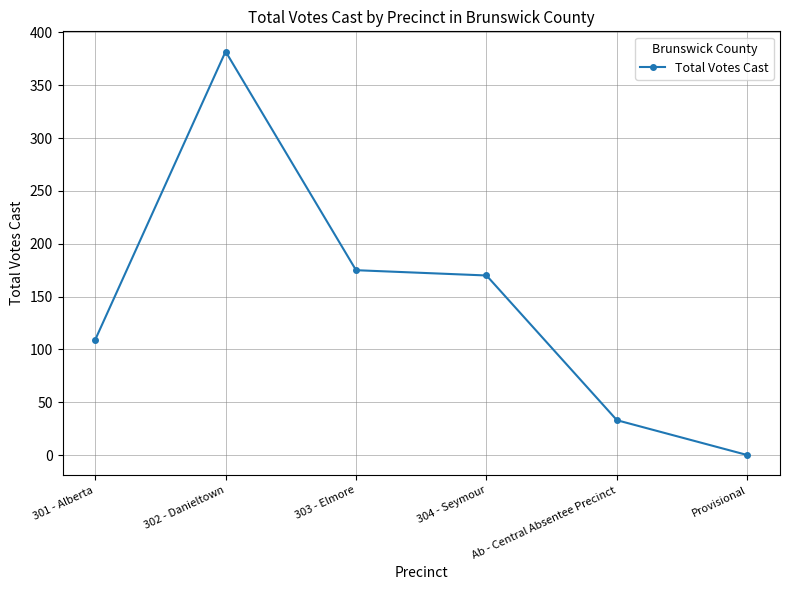

What is the change in value from 301 - Alberta to 302 - Danieltown?

+273